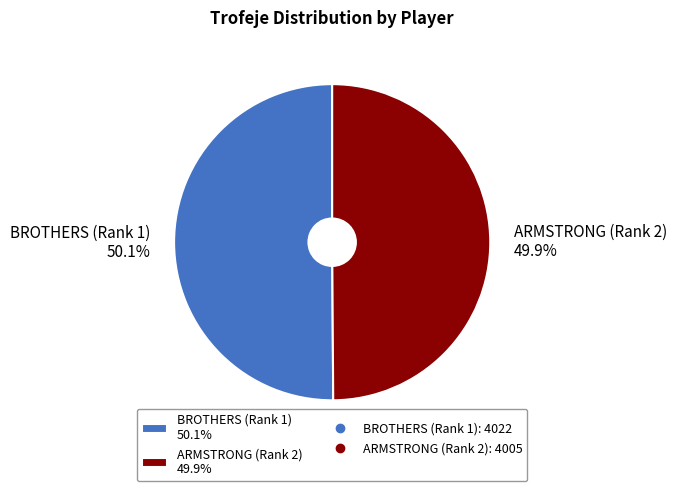

Does any single category account for the majority?

Yes